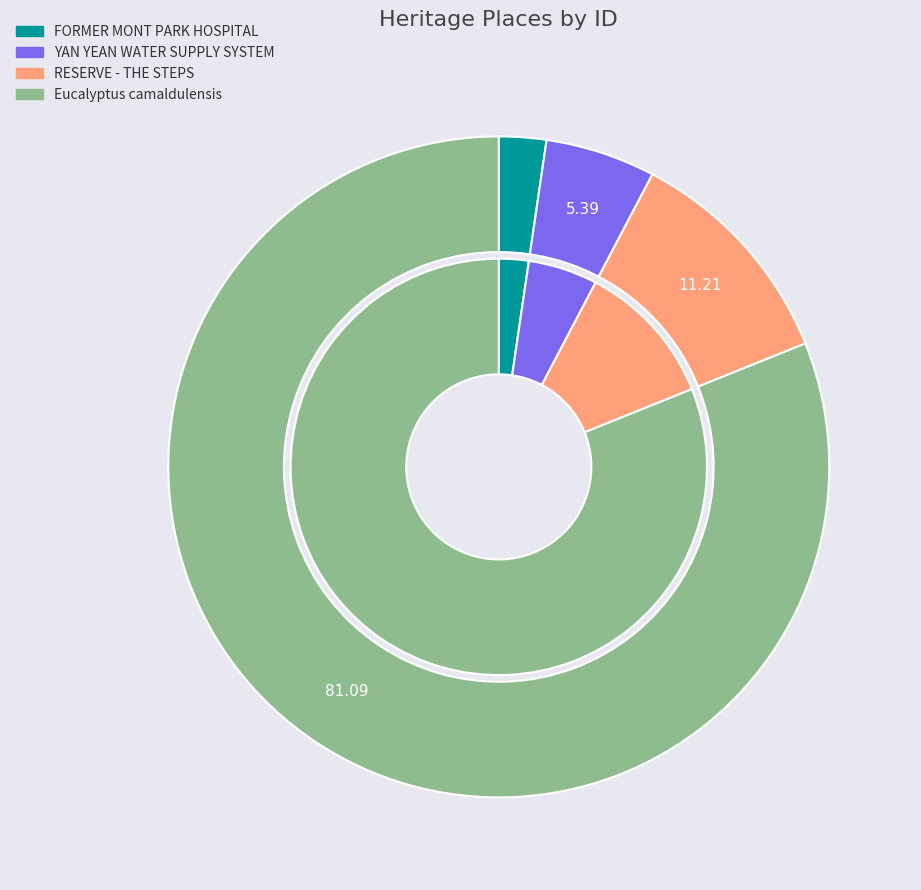

Count the number of slices in the pie.

4